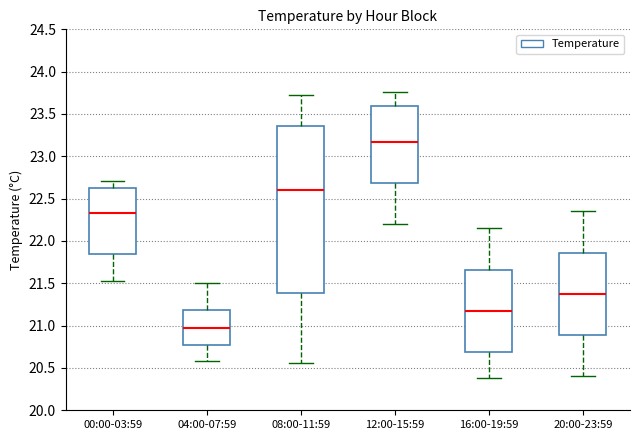

Which box has the highest median line?

12:00-15:59